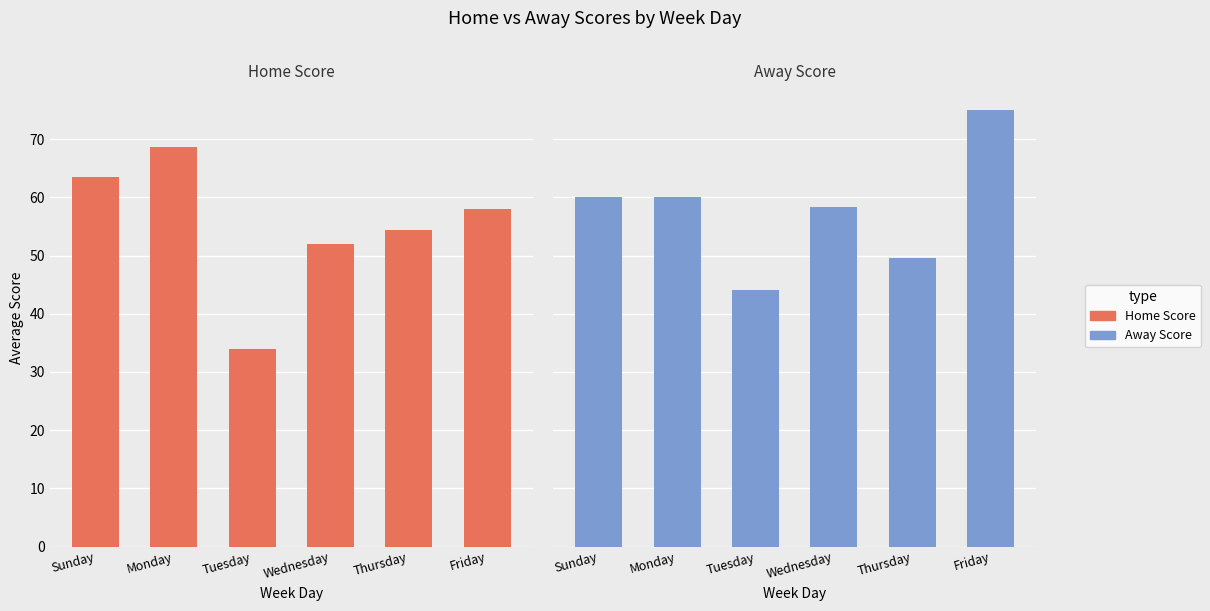

Reading left to right, list all the values displayed in this chart.

Home Score: 63.5	68.7	34.0	52.0	54.4	58.0
Away Score: 60.1	60.0	44.0	58.2	49.6	75.0